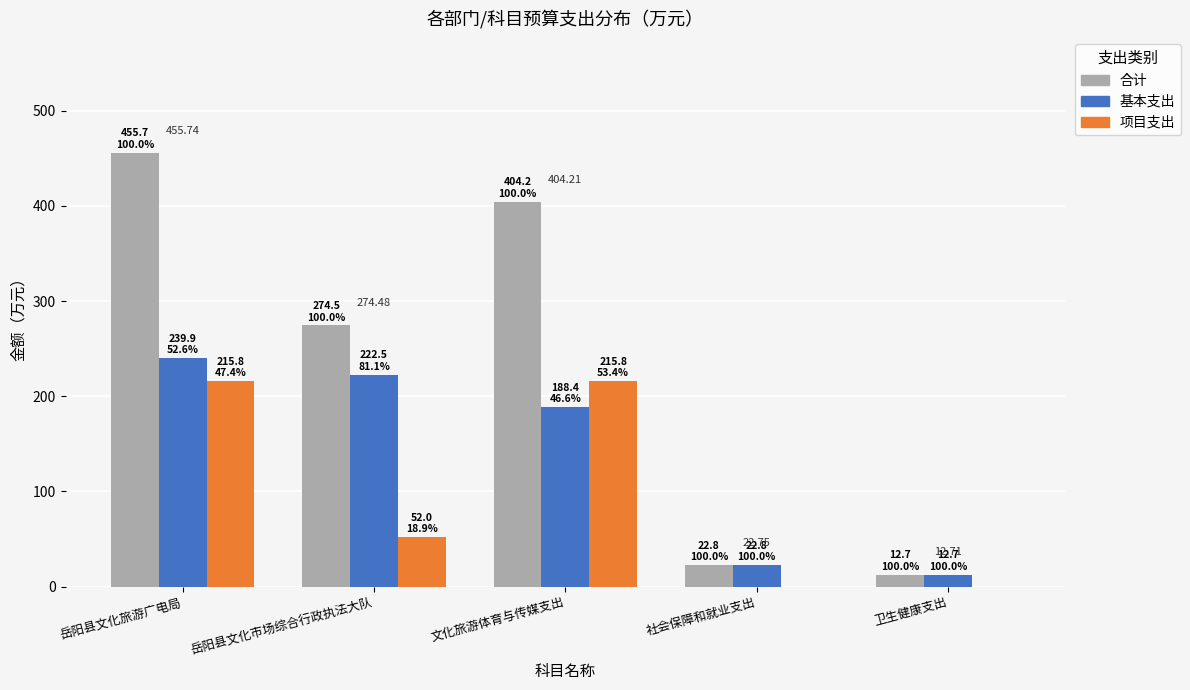

Which category has the highest value across all series?

岳阳县文化旅游广电局